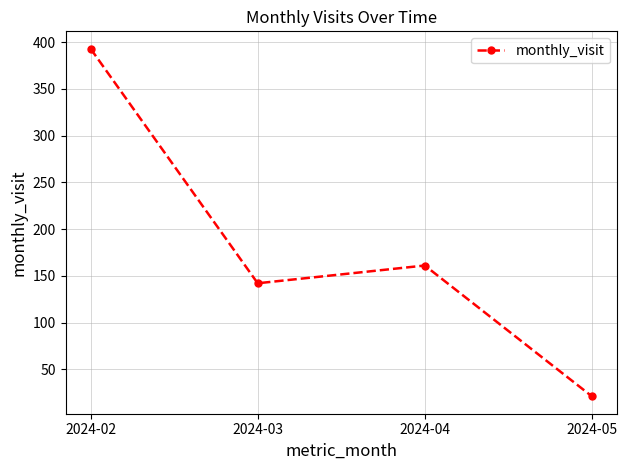

List the labels in order of value, largest first.

2024-02, 2024-04, 2024-03, 2024-05